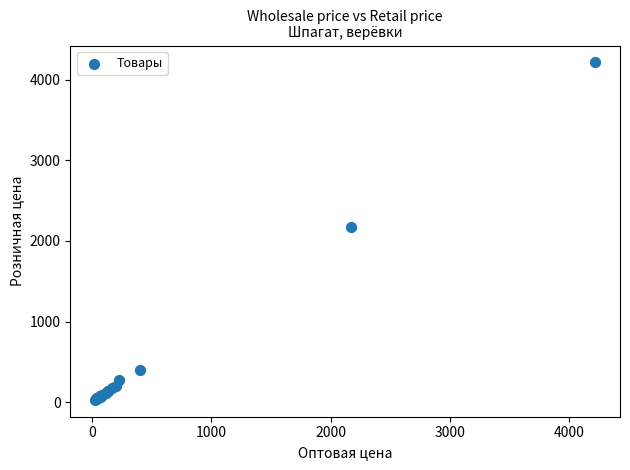

What Y value in the scatter plot is closest to 2121?

2171.0